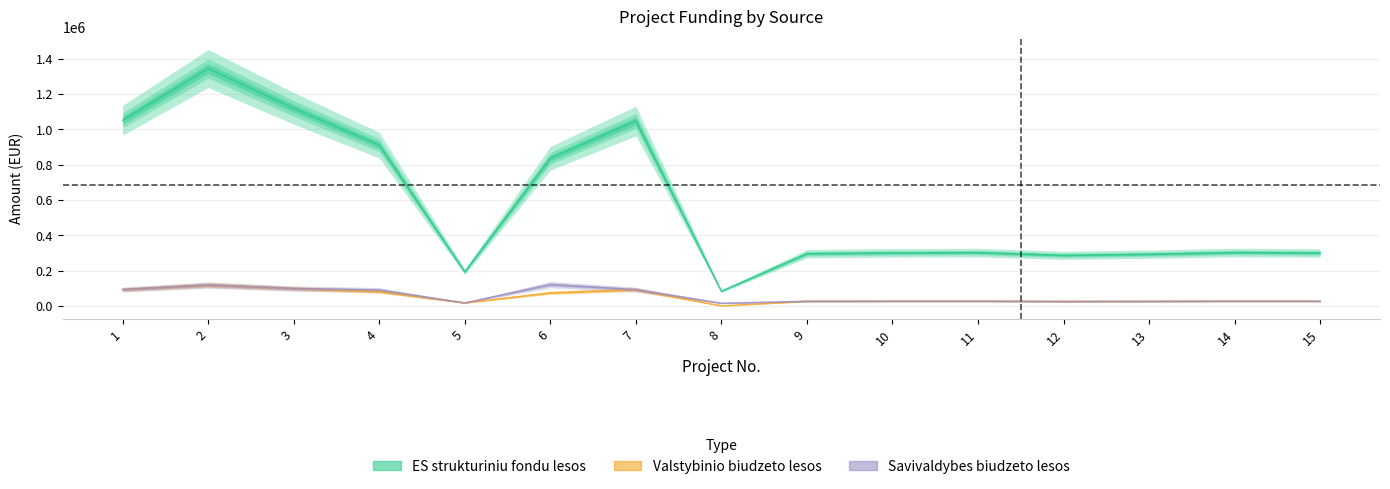

Which category has the highest value in the Is viso series?

2